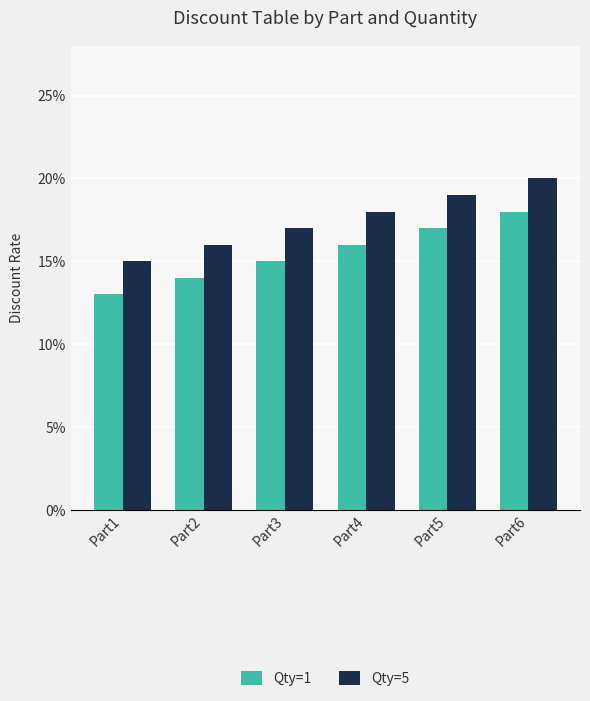

What are all the series names shown in the legend?

Qty=1, Qty=5